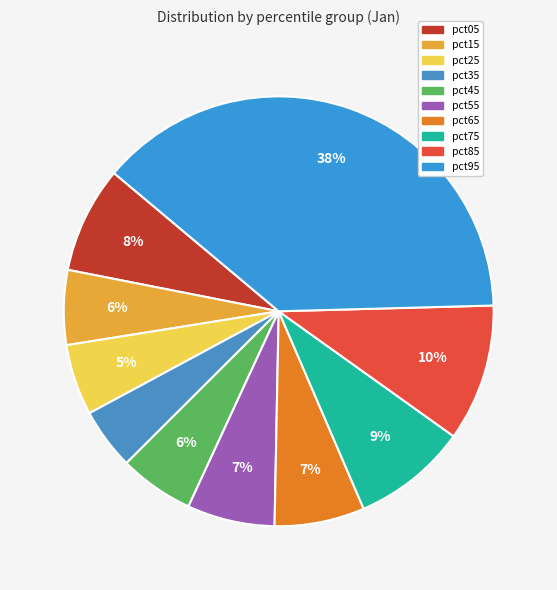

To the nearest percent, what is the difference between the largest and smallest slice percentages?

34%